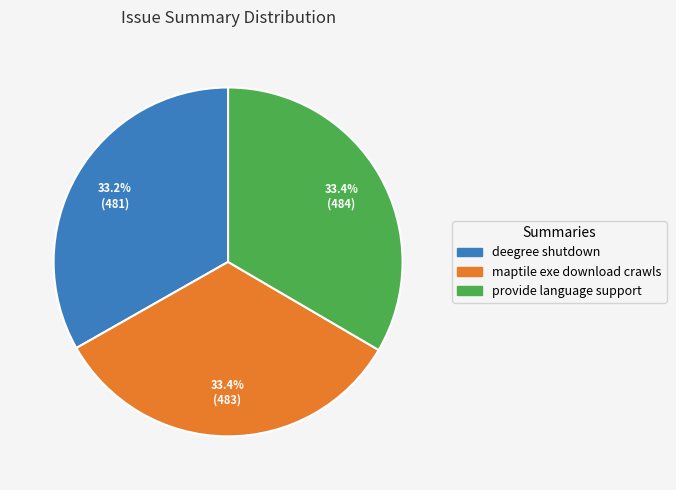

Approximately how many times larger is the value at deegree shutdown compared to provide language support?

1.0